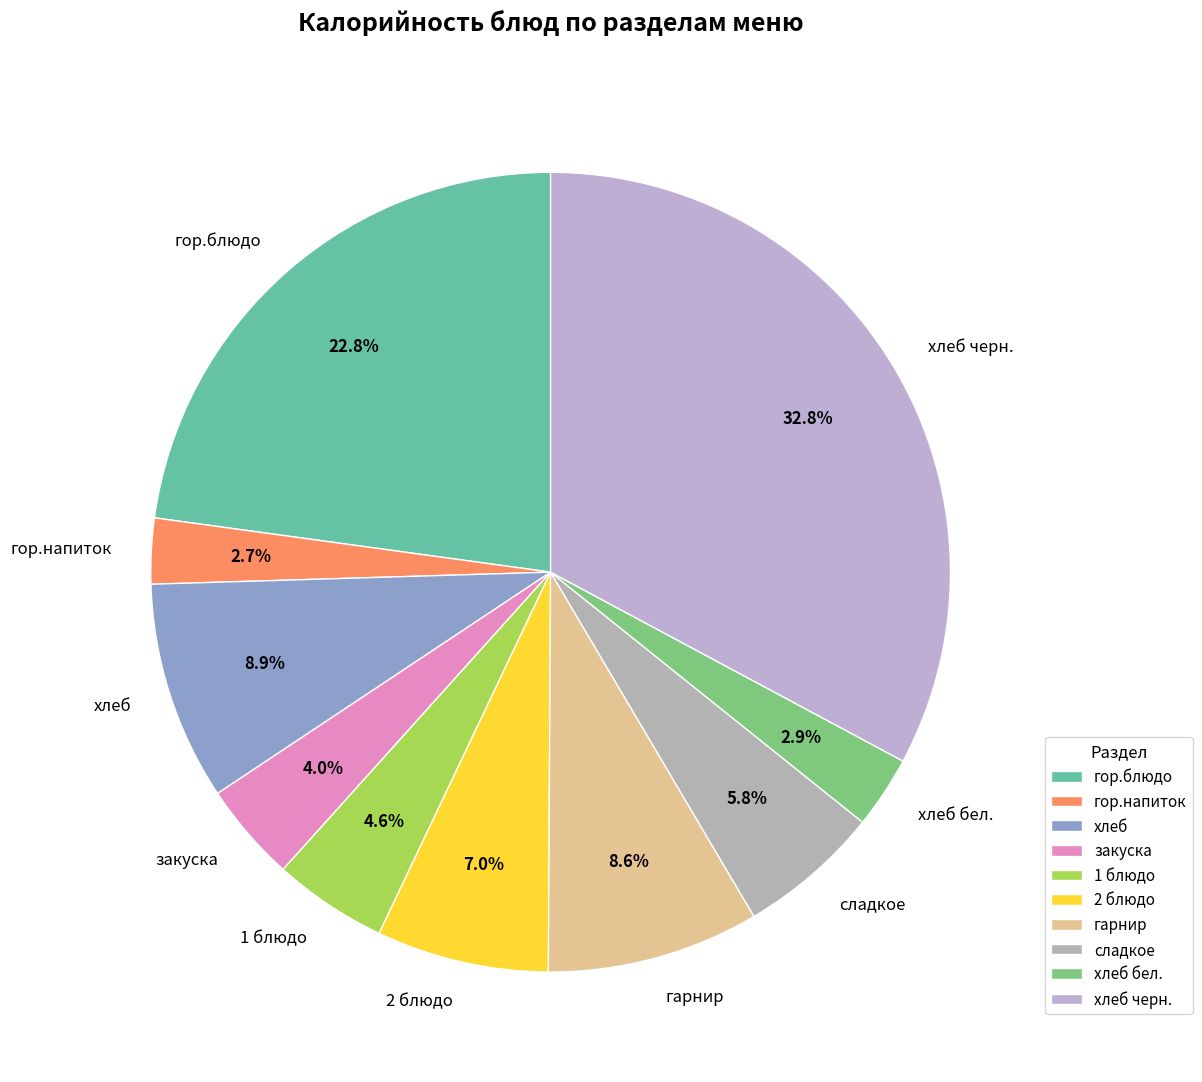

Which has a higher value, 1 блюдо or закуска?

1 блюдо